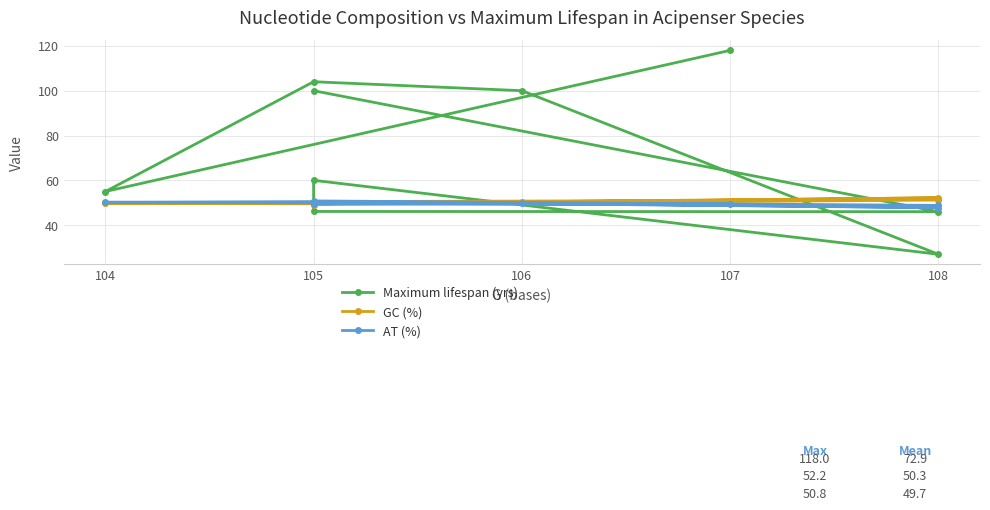

Is it true that Maximum lifespan (yrs) equals 118.0 at 107?

True